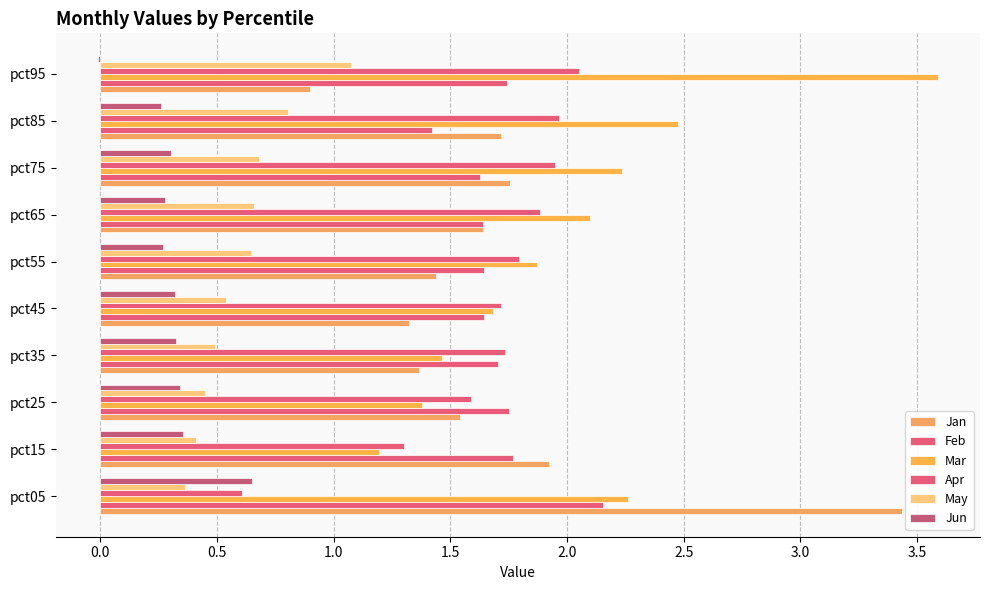

How many distinct data groups are displayed?

6